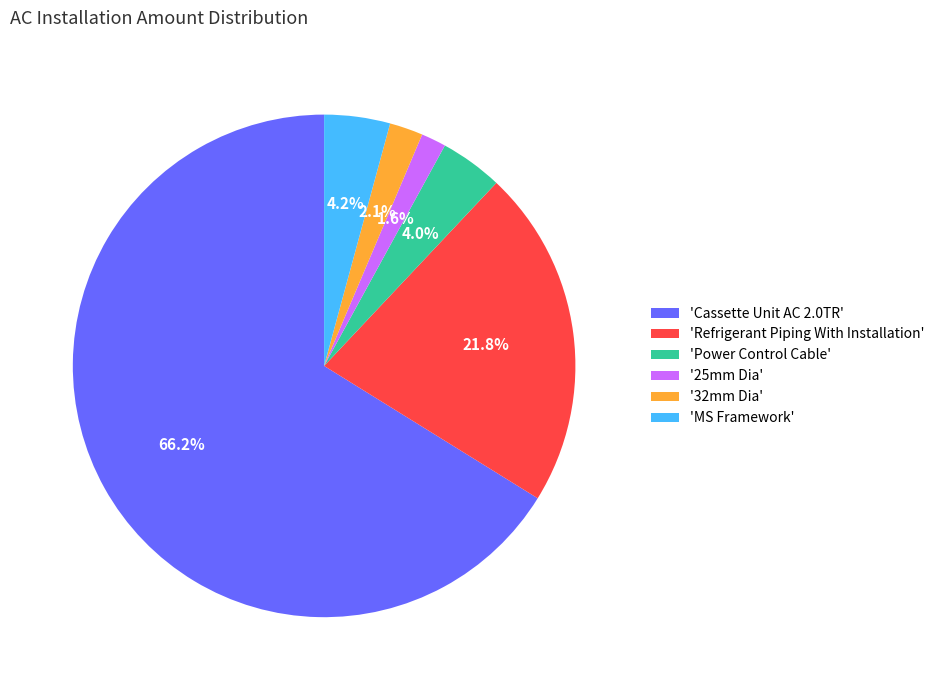

Is the sum of '25mm Dia' and 'Cassette Unit AC 2.0TR' greater than half?

Yes